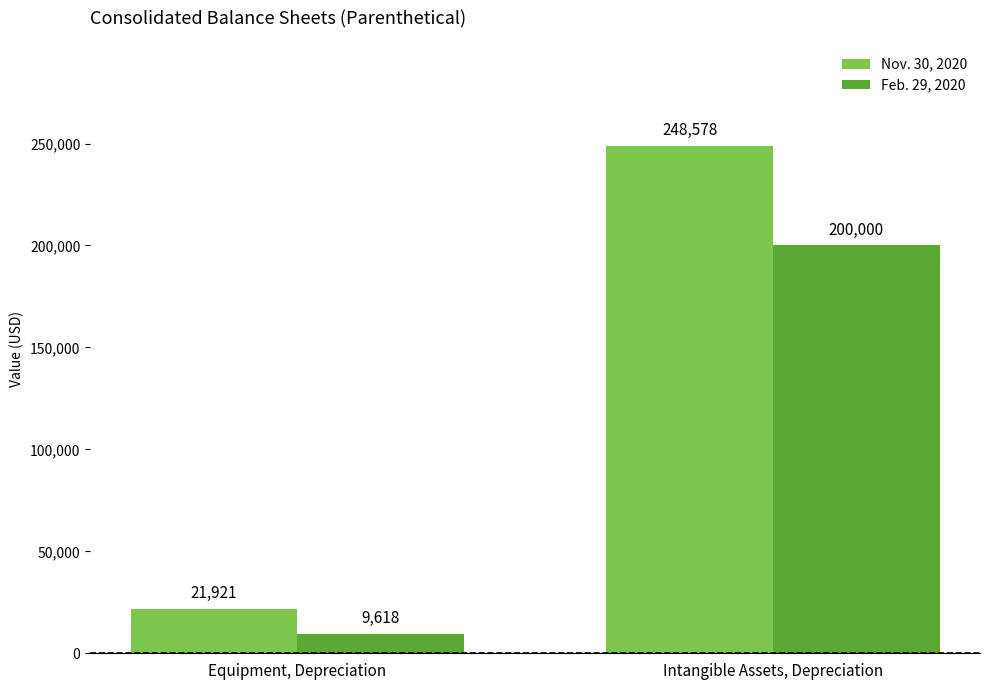

Reading left to right, transcribe all the data shown in this chart.

Nov. 30, 2020: Equipment, Depreciation=21921	Intangible Assets, Depreciation=248578
Feb. 29, 2020: Equipment, Depreciation=9618	Intangible Assets, Depreciation=200000